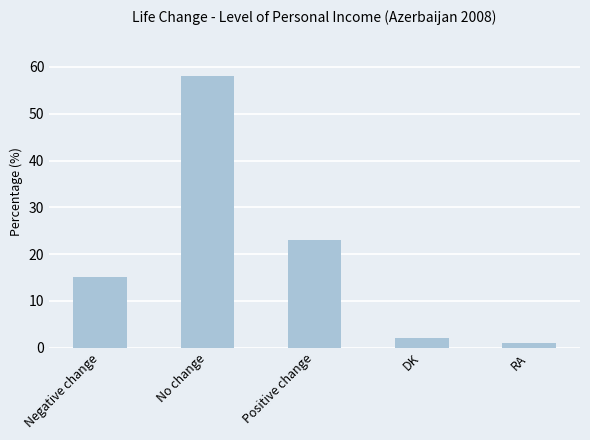

The chart shows a value of 41 at No change. True or false?

False